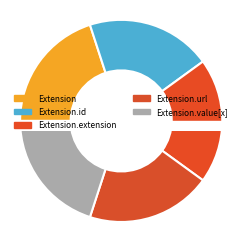

Does Extension represent more than half of the total?

No